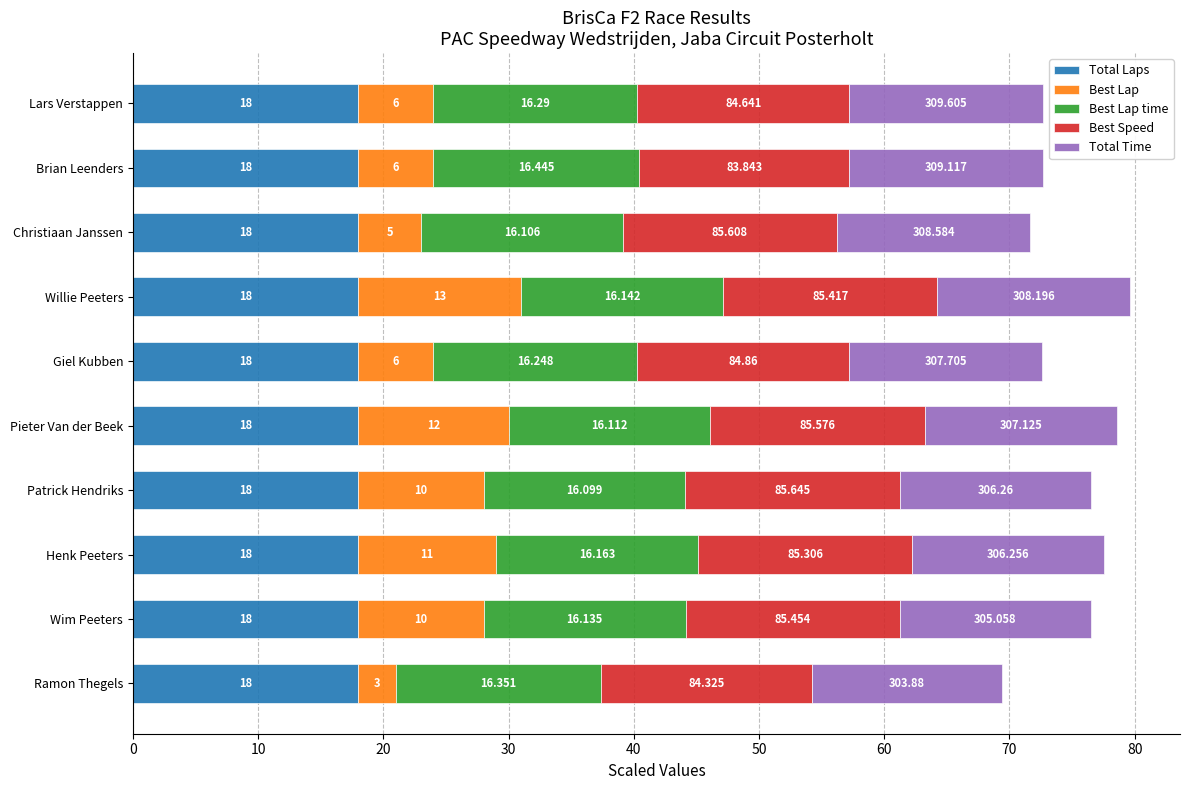

At which category is the sum across all series the highest?

Willie Peeters